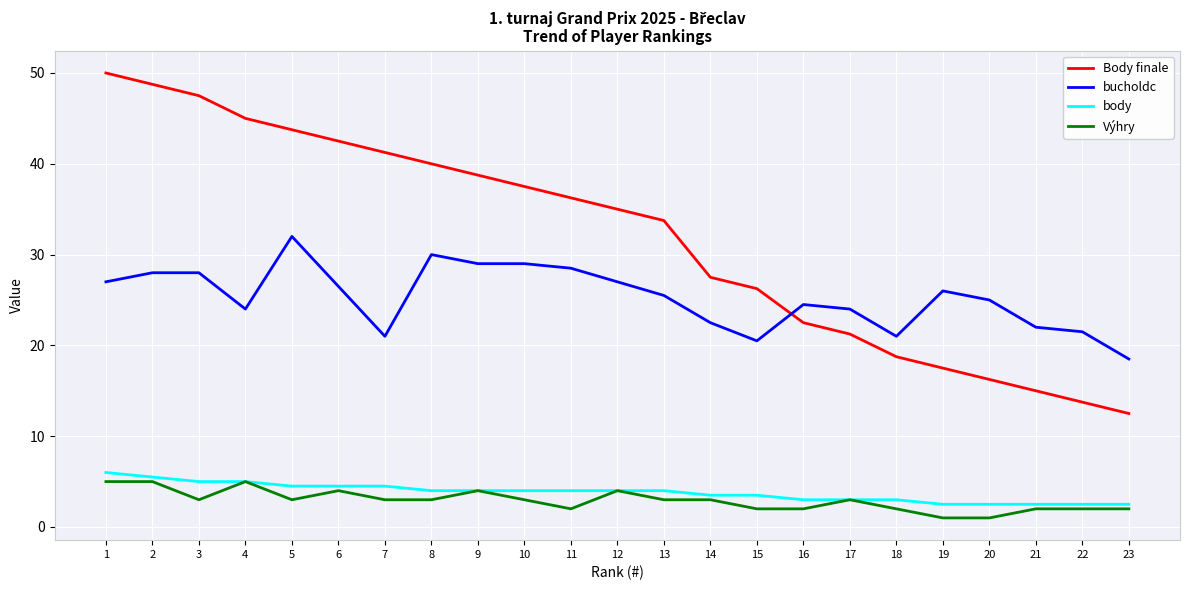

Is it true that body equals 2.5 at 23?

True